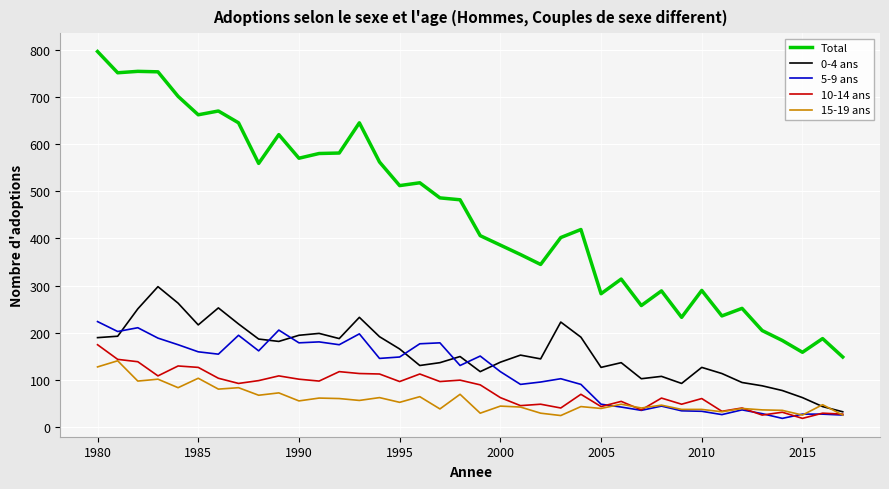

What is the smallest value displayed?

19